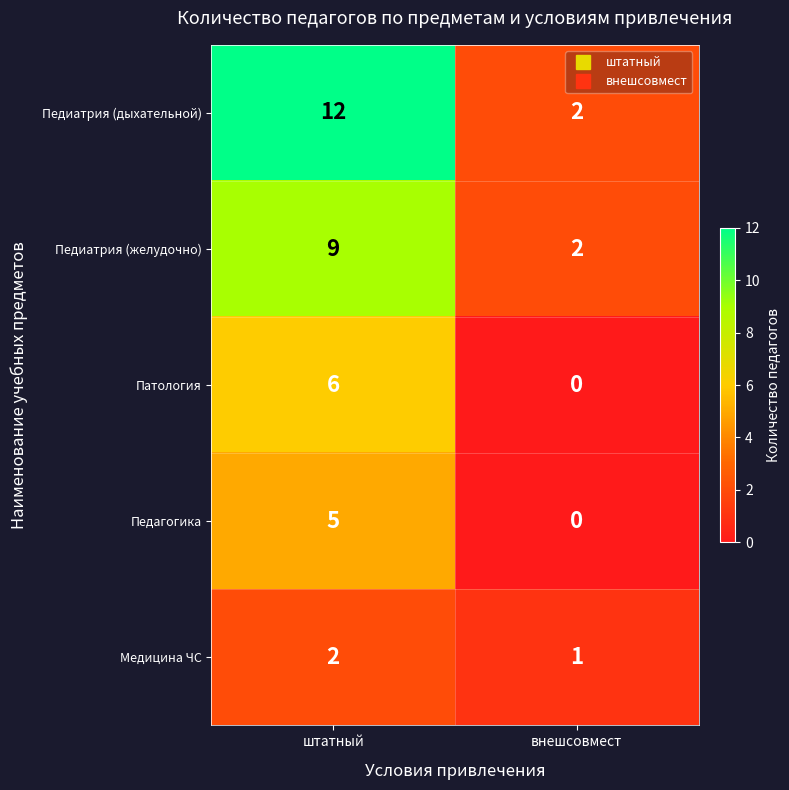

Which series has the largest range (max minus min)?

Педиатрия (дыхательной)